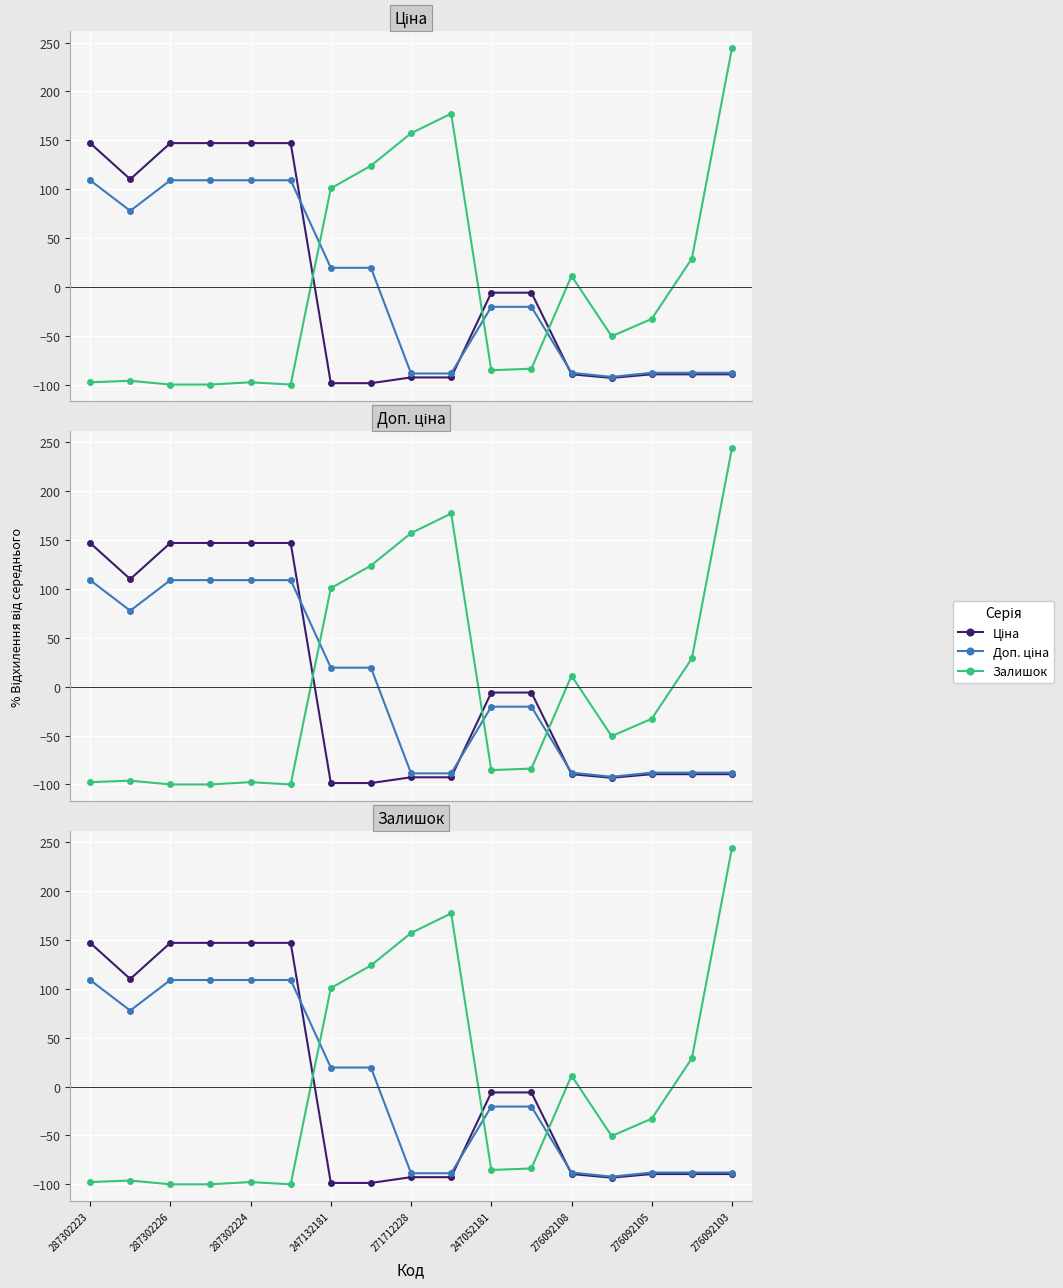

The value of Ціна at 247132181 is 223.8. True or false?

False